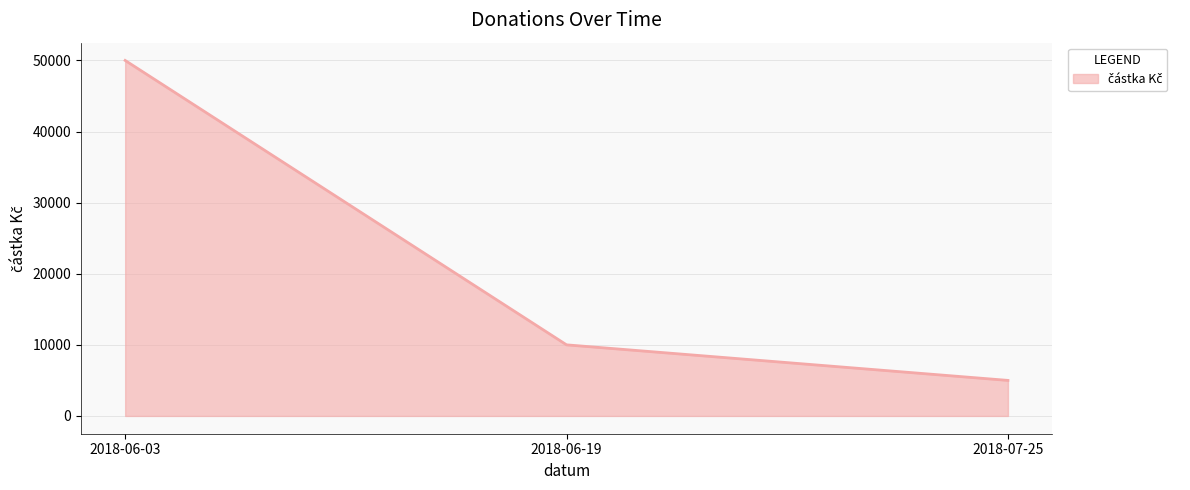

Reading right to left, what are all the values shown in this chart?

5000	10000	50000